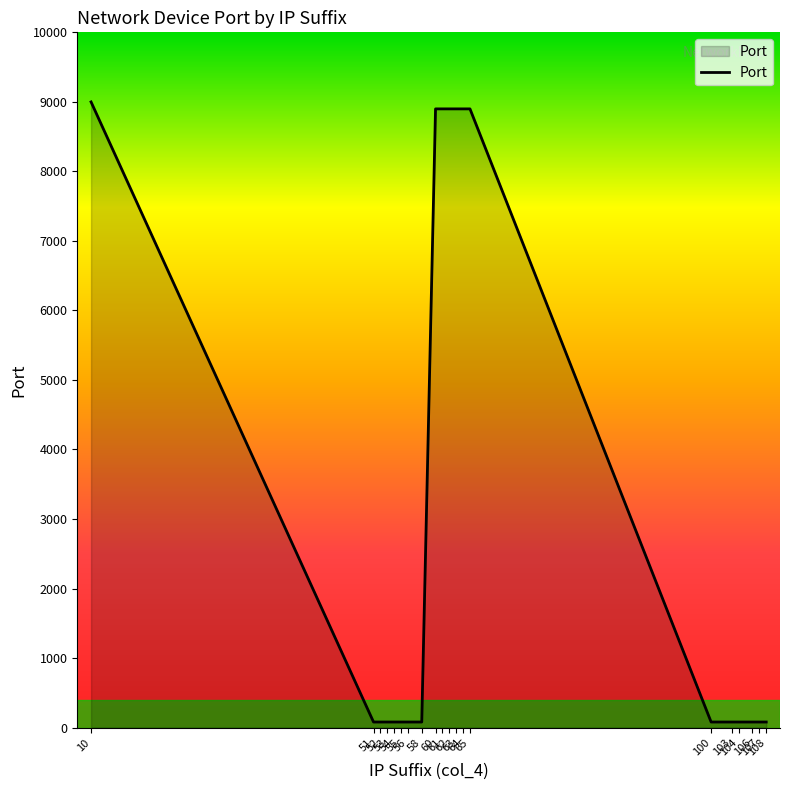

How many distinct data groups are displayed?

1